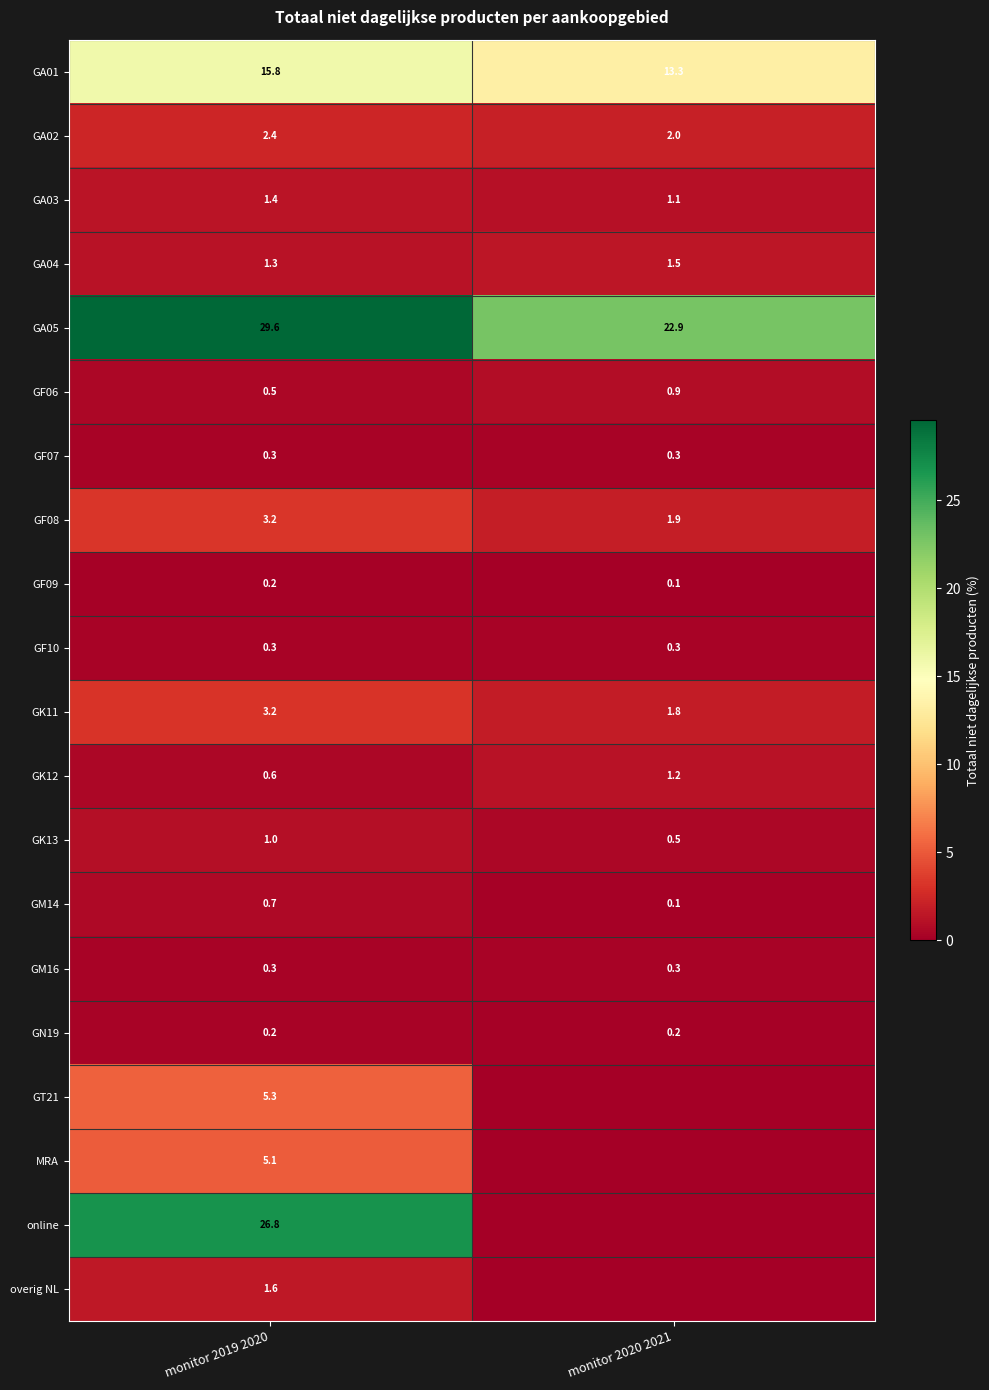

Where does the GF08 series first go above 3?

monitor 2019 2020